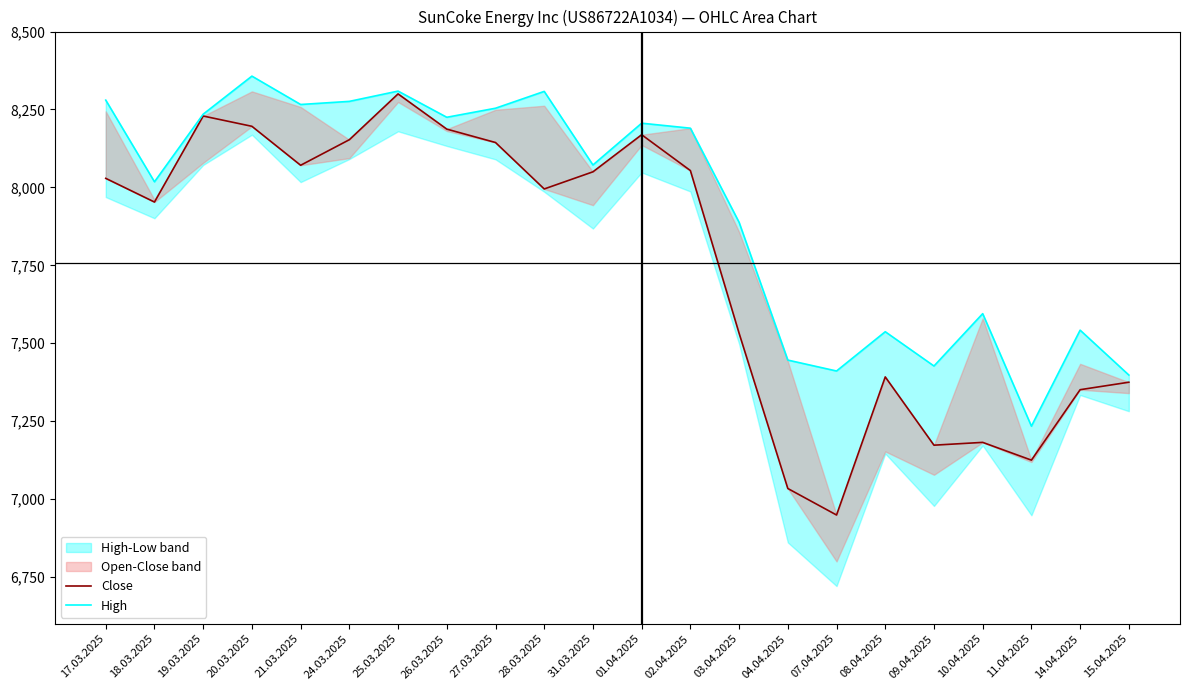

Does the chart have visible grid lines?

No